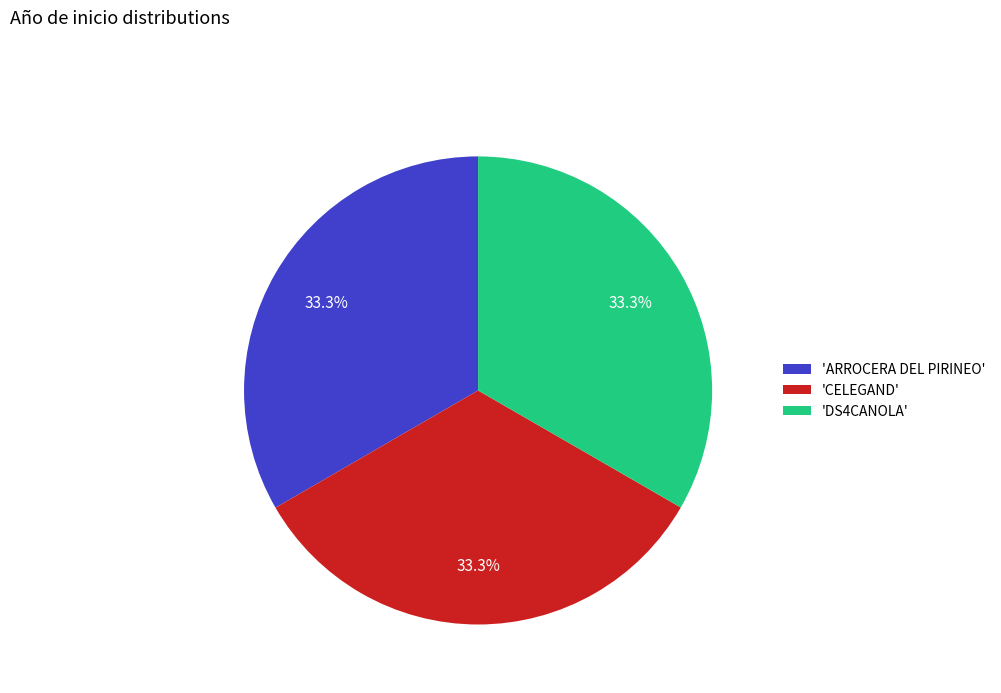

Count the number of slices in the pie.

3